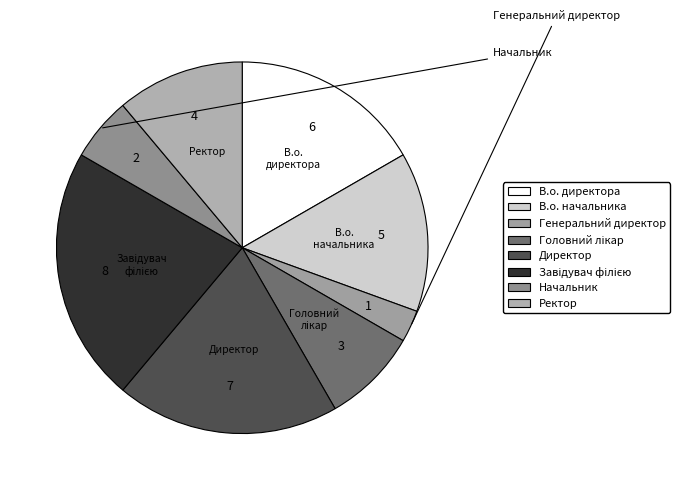

How many segments does this pie chart have?

8